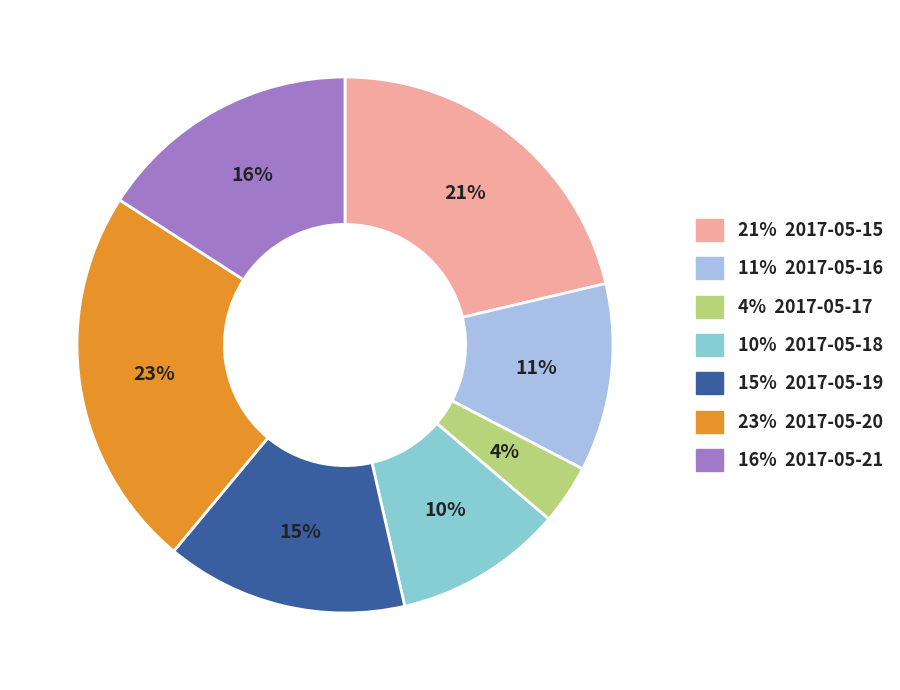

What percentage is the 16% 2017-05-21 slice, to the nearest percent?

16%